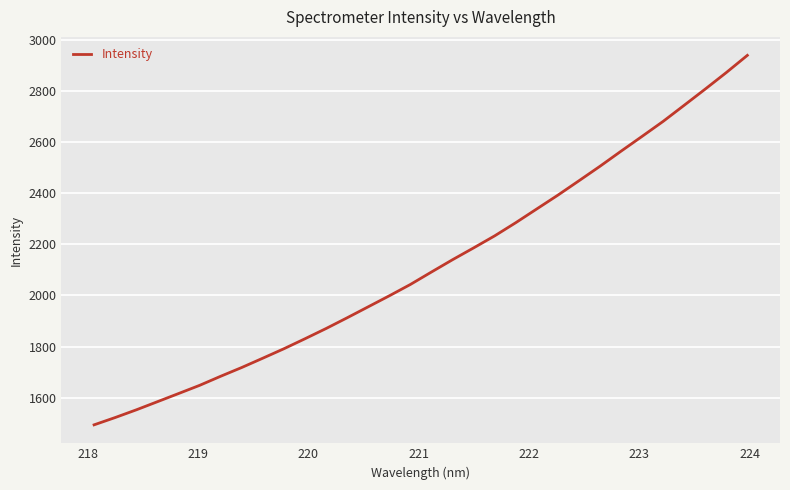

What is the difference between the maximum and minimum values?

1445.8